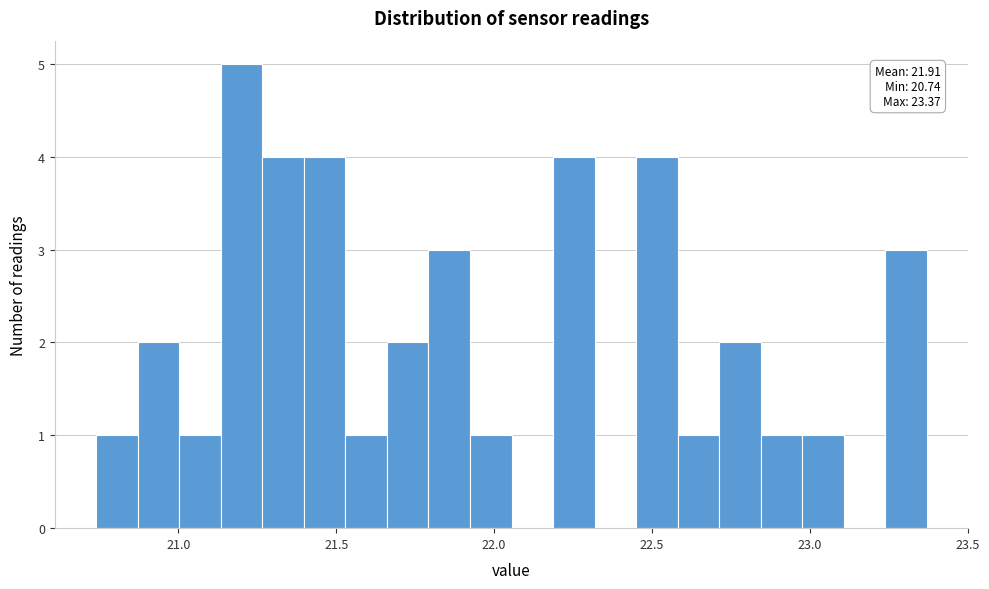

Around what value on the x-axis is the tallest bar? Give the approximate position of its centre, as read against the axis.

21.20